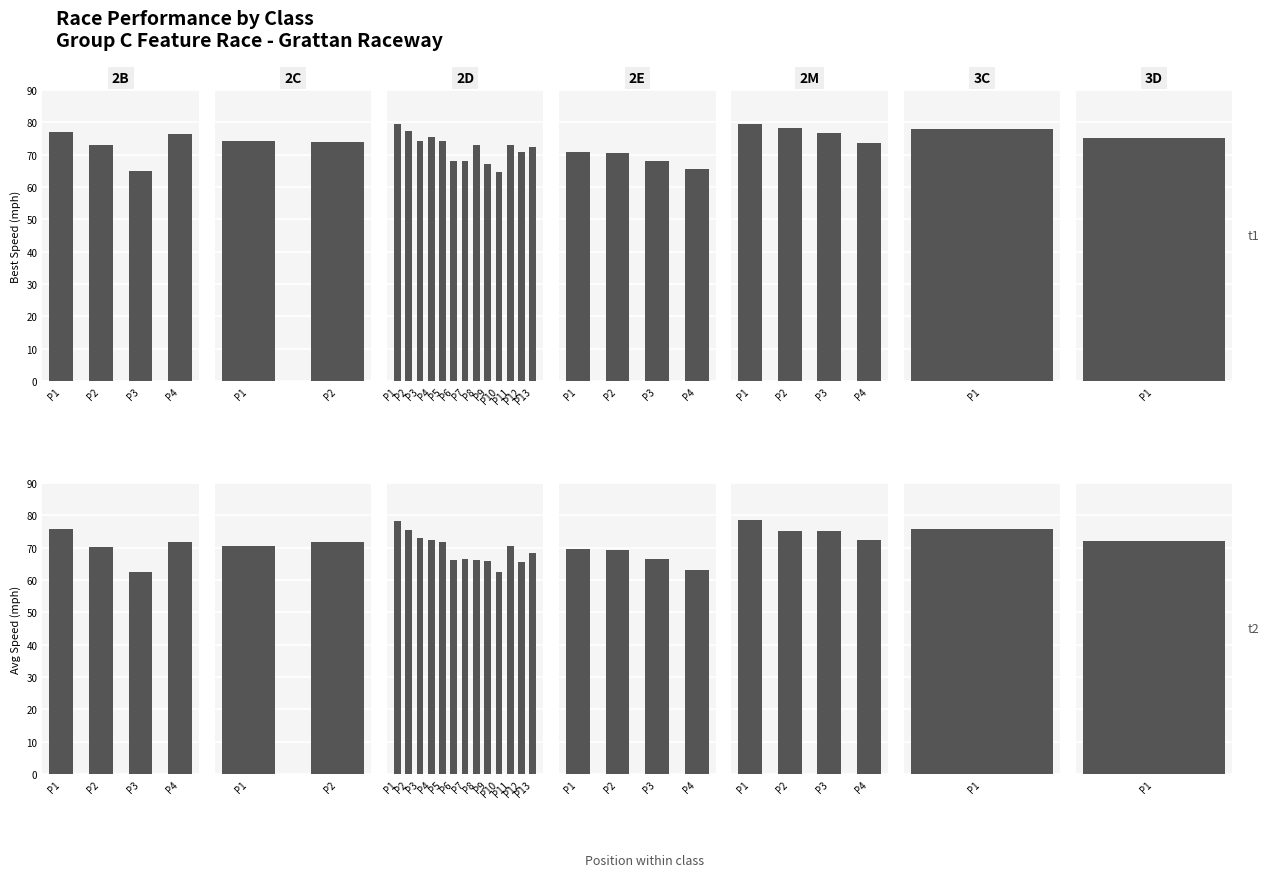

Which category has the highest value across all series?

P1